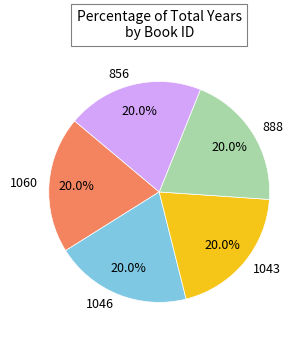

How many slices are in this pie chart?

5